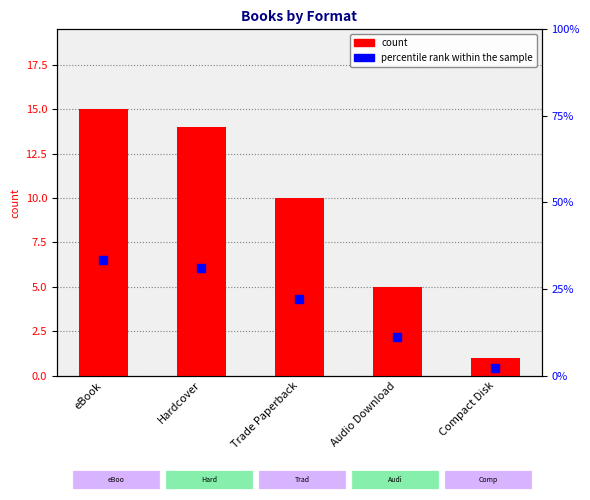

Which series reaches the maximum Y coordinate?

percentile rank within sample